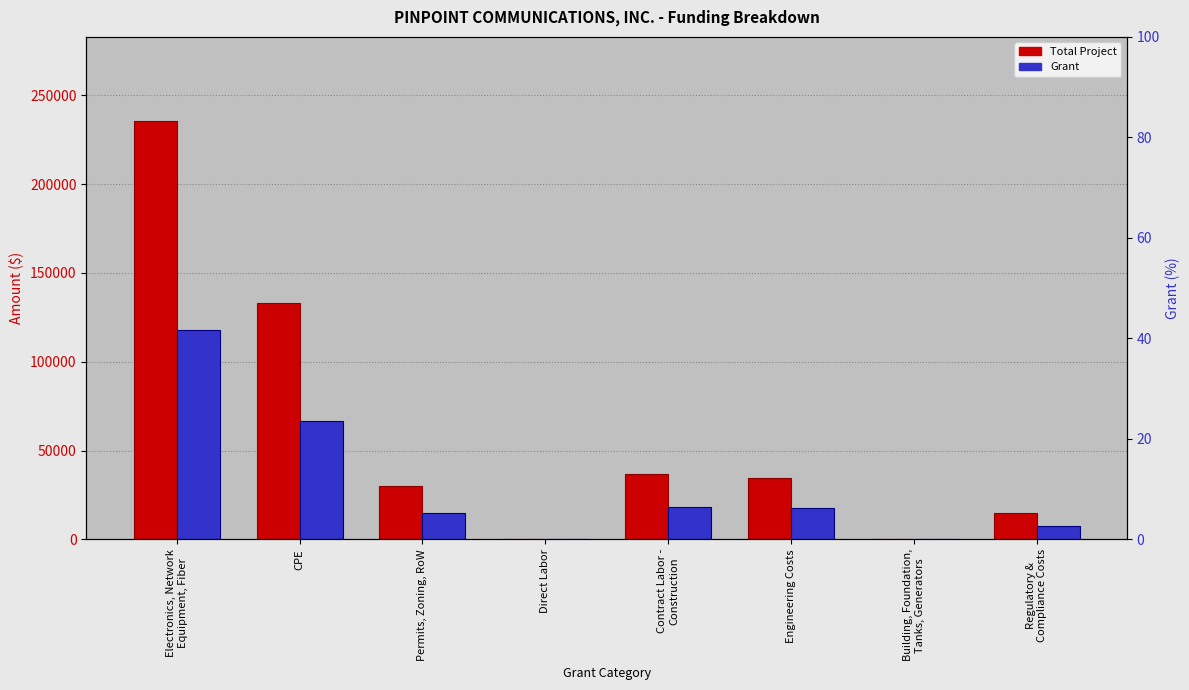

Which series changed the most between Electronics, Network
Equipment, Fiber and Regulatory &
Compliance Costs?

Total Project